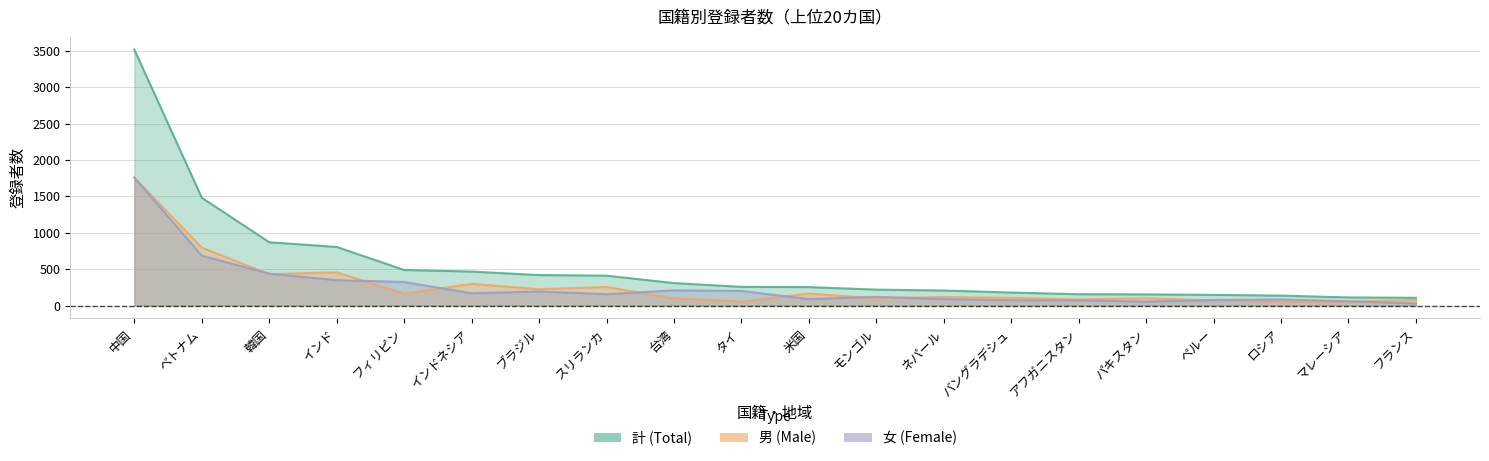

Reading left to right, what are all the values shown in this chart?

計: 中国=3514	ベトナム=1480	韓国=870	インド=805	フィリピン=489	インドネシア=467	ブラジル=419	スリランカ=411	台湾=309	タイ=257	米国=254	モンゴル=219	ネパール=207	バングラデシュ=179	アフガニスタン=156	パキスタン=154	ペルー=147	ロシア=137	マレーシア=112	フランス=107
男: 中国=1757	ベトナム=795	韓国=431	インド=456	フィリピン=165	インドネシア=298	ブラジル=225	スリランカ=255	台湾=100	タイ=56	米国=165	モンゴル=99	ネパール=118	バングラデシュ=106	アフガニスタン=84	パキスタン=100	ペルー=70	ロシア=53	マレーシア=53	フランス=78
女: 中国=1757	ベトナム=685	韓国=439	インド=349	フィリピン=324	インドネシア=169	ブラジル=194	スリランカ=156	台湾=209	タイ=201	米国=89	モンゴル=120	ネパール=89	バングラデシュ=73	アフガニスタン=72	パキスタン=54	ペルー=77	ロシア=84	マレーシア=59	フランス=29